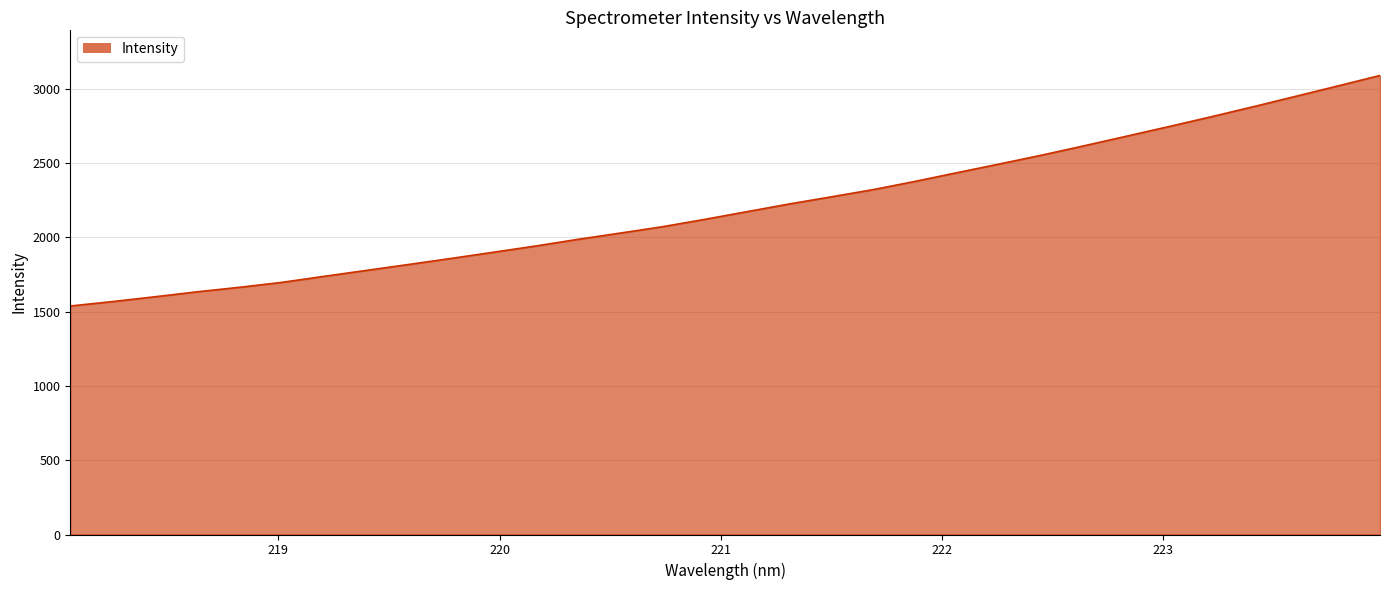

What is the greatest value displayed?

3090.8